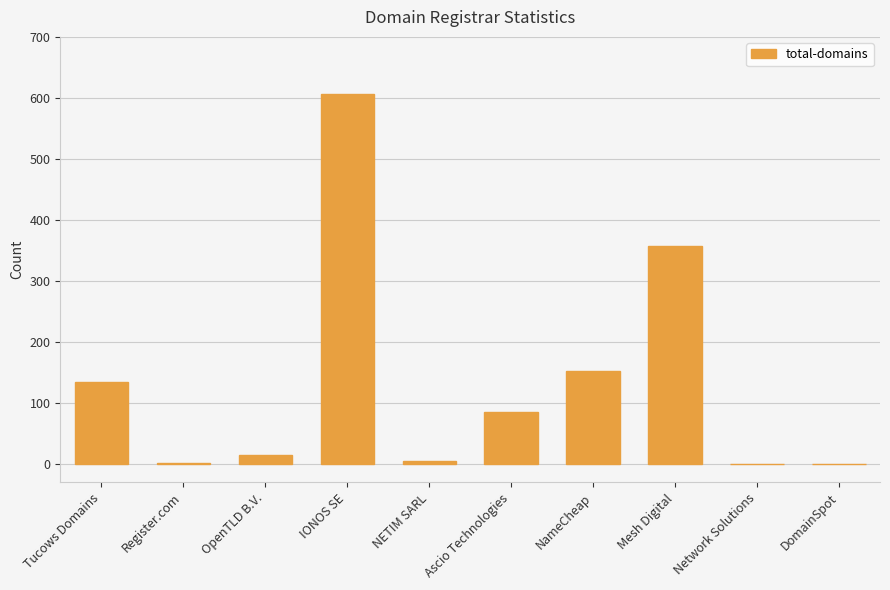

What is the approximate value at NameCheap?

153